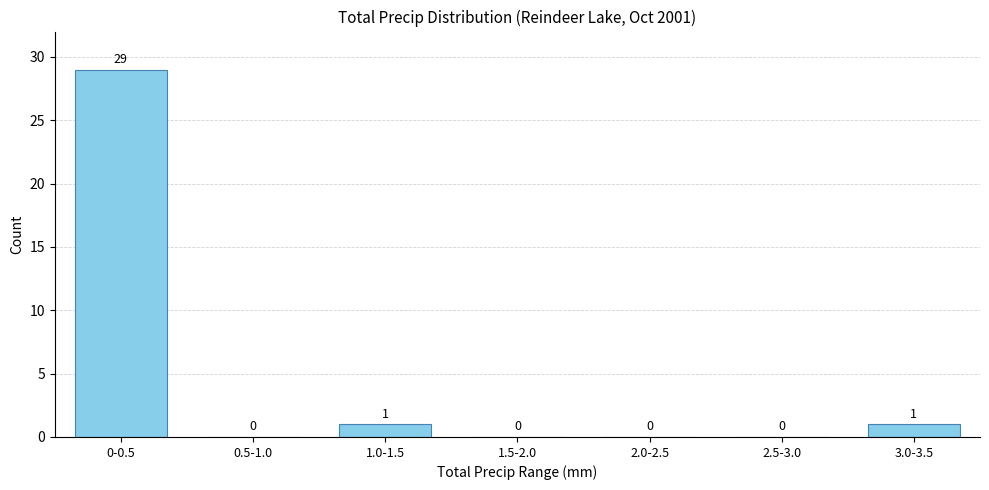

Reading right to left, list all the values displayed in this chart.

3.0-3.5=1	2.5-3.0=0	2.0-2.5=0	1.5-2.0=0	1.0-1.5=1	0.5-1.0=0	0-0.5=29